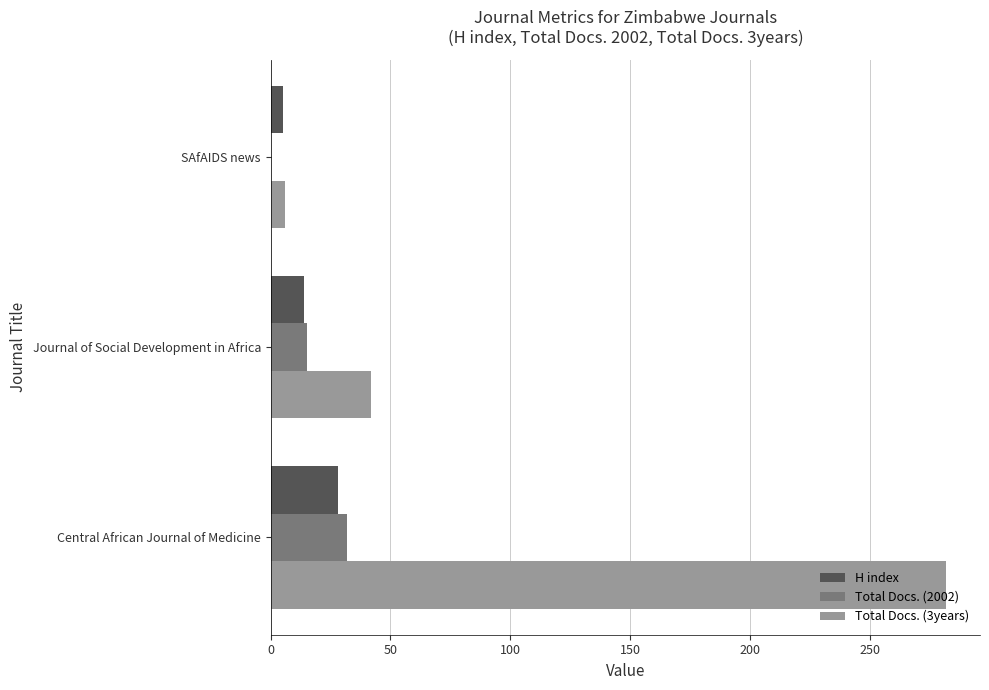

Which series has the widest spread of values?

Total Docs. (3years)